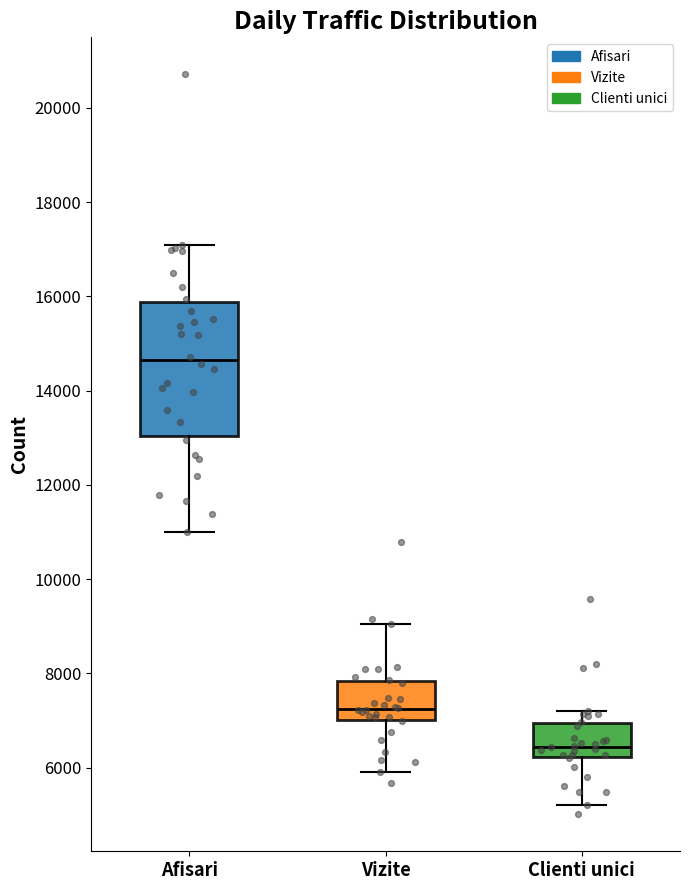

Which box is the tallest, from its lower edge to its upper edge?

Afisari